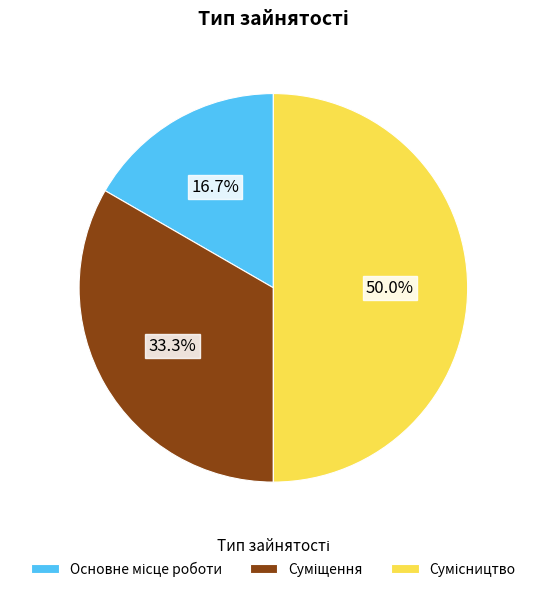

How many segments does this pie chart have?

3